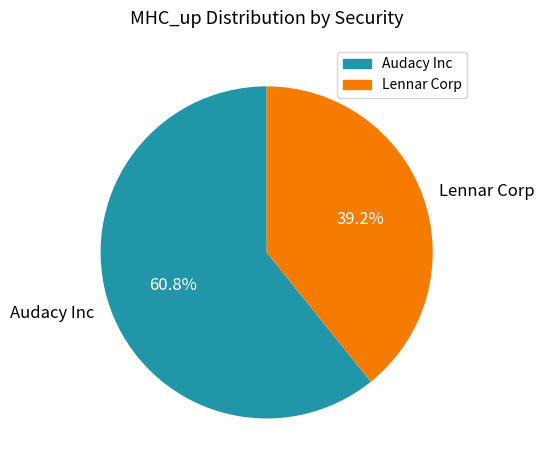

Combined, do Lennar Corp and Audacy Inc account for over 50%?

Yes